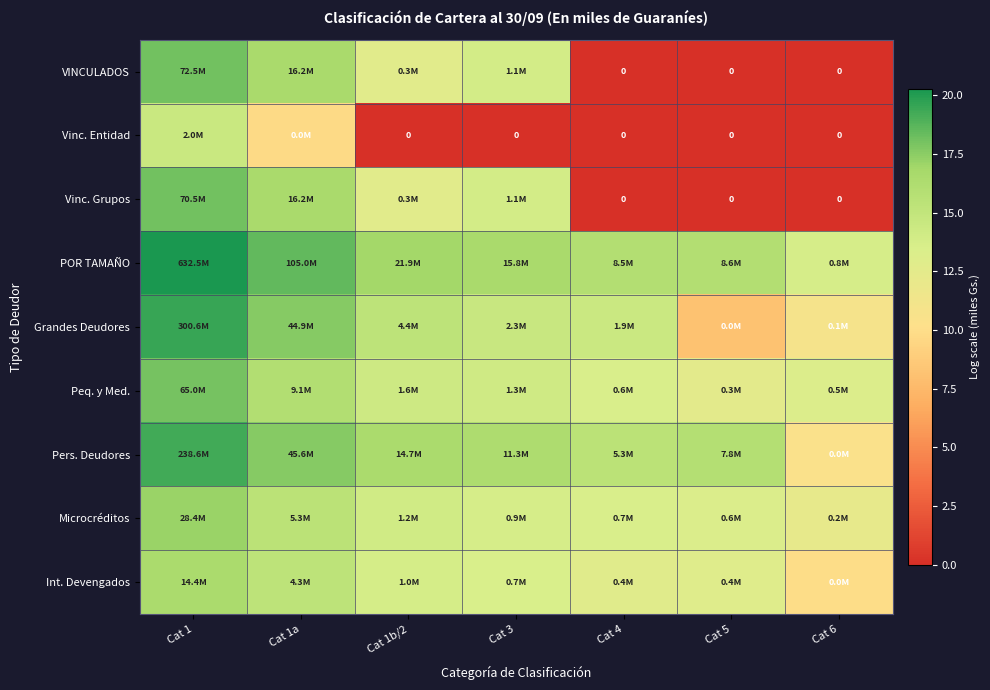

Rank the series at Cat 1 from highest to lowest value.

POR TAMAÑO, Grandes Deudores, Pers. Deudores, VINCULADOS, Vinc. Grupos, Peq. y Med., Microcréditos, Int. Devengados, Vinc. Entidad